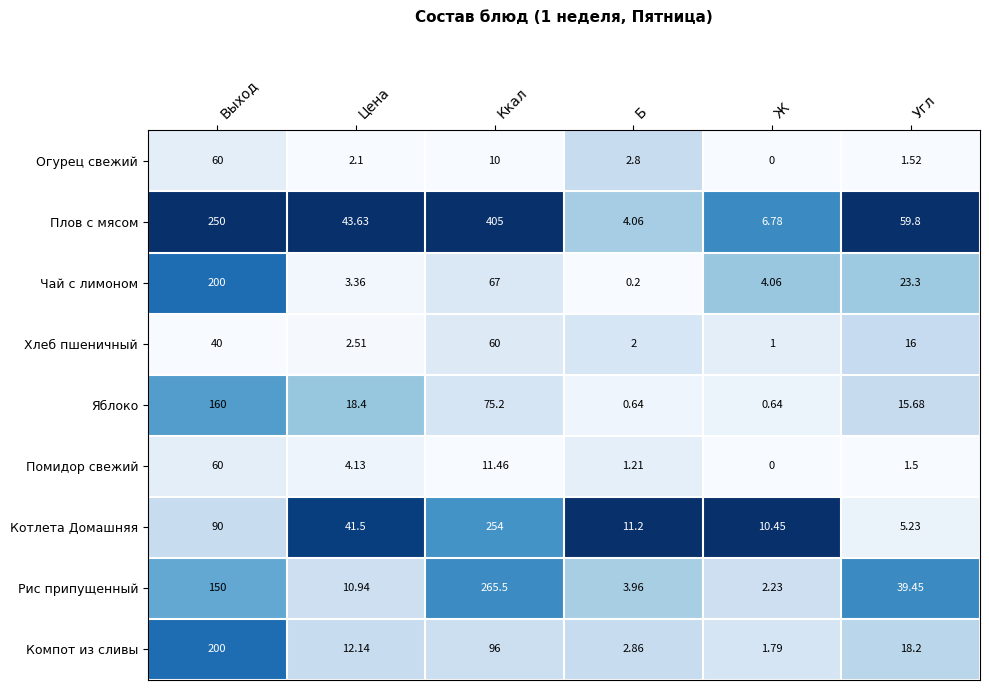

Rank the series at Б from highest to lowest value.

Котлета Домашняя, Плов с мясом, Рис припущенный, Компот из сливы, Огурец свежий, Хлеб пшеничный, Помидор свежий, Яблоко, Чай с лимоном